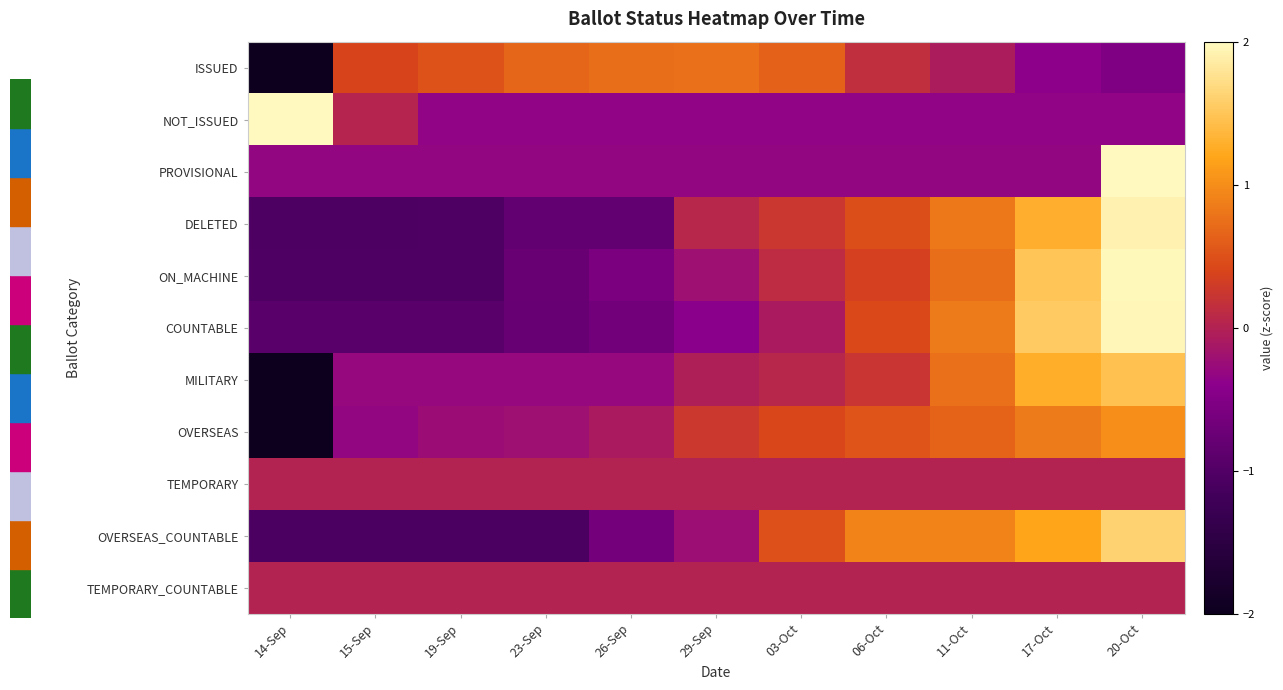

Rank the series at 14-Sep from highest to lowest value.

NOT_ISSUED, TEMPORARY, TEMPORARY_COUNTABLE, PROVISIONAL, COUNTABLE, ON_MACHINE, DELETED, OVERSEAS_COUNTABLE, MILITARY, OVERSEAS, ISSUED